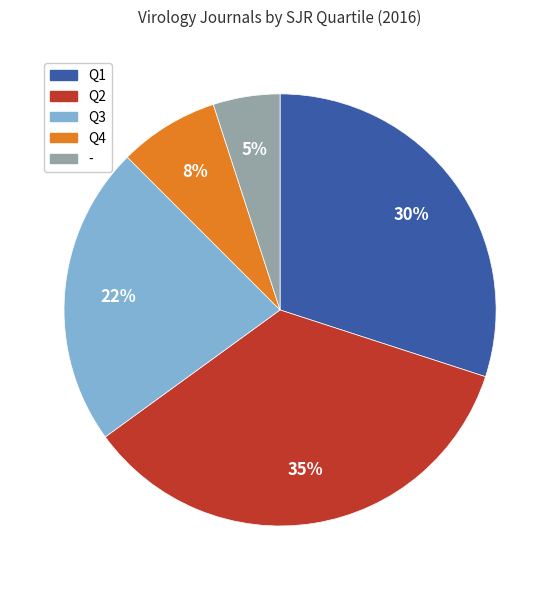

What is the ratio of the value at - to the value at Q1?

0.2